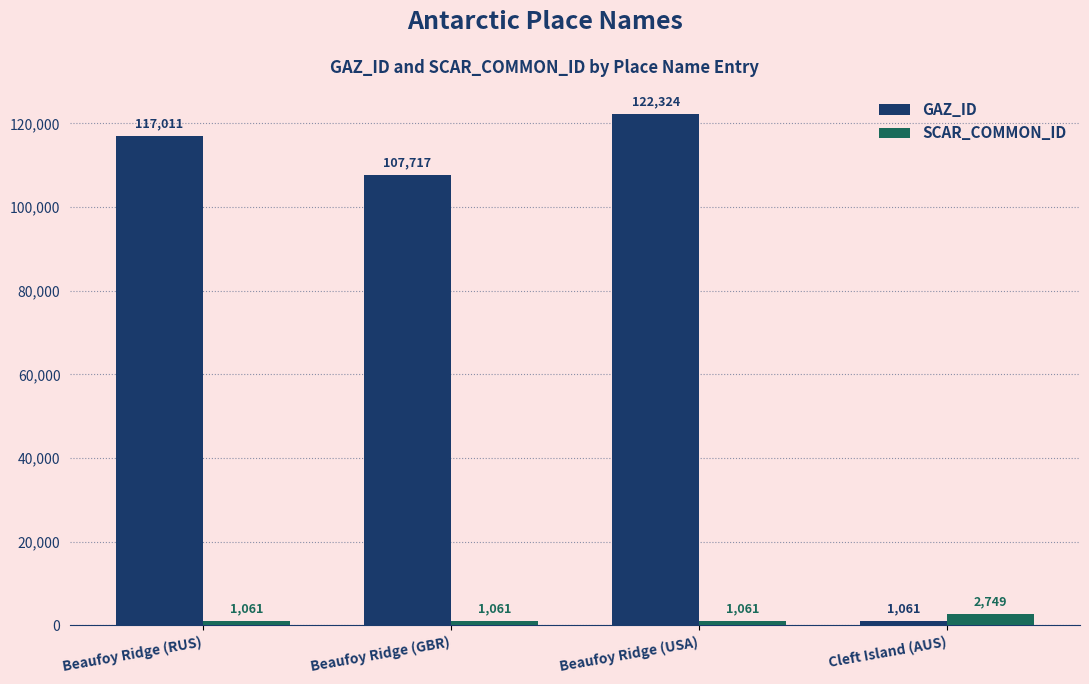

What is the difference between the highest and lowest values at Cleft Island (AUS)?

1688